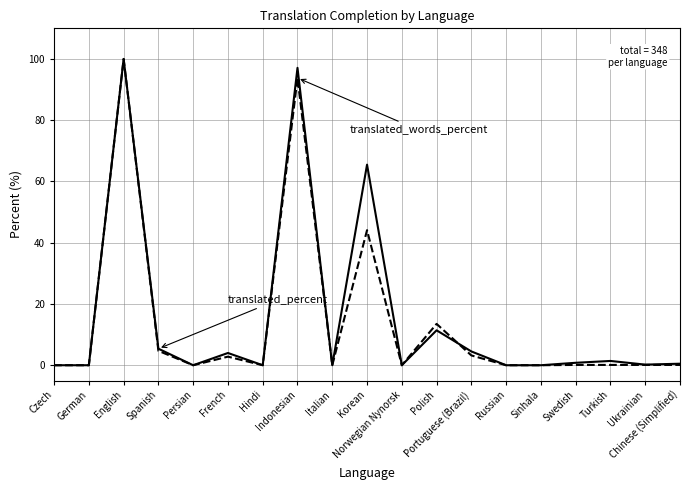

What is the maximum value shown in the chart?

100.0